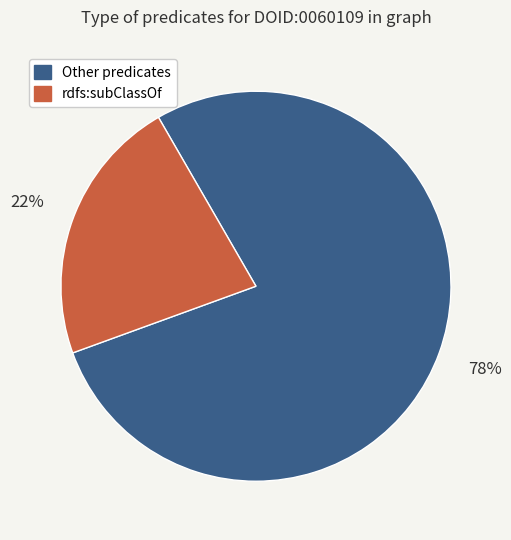

To the nearest percent, what is the average slice percentage?

50%